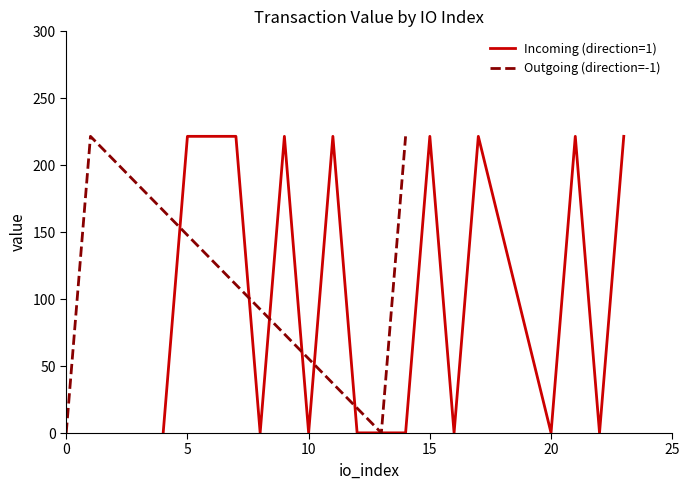

The Incoming (direction=1) series shows 0.1 at 20. True or false?

True